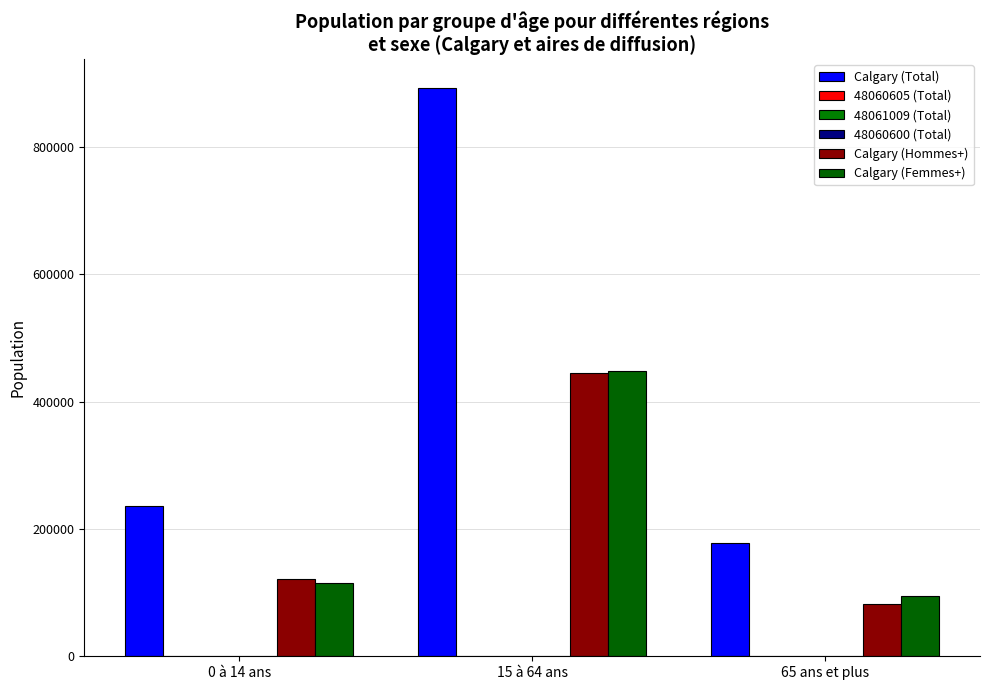

Is the value of 48061009 (Total) at 65 ans et plus greater than the value of Calgary (Femmes+) at 0 à 14 ans?

No